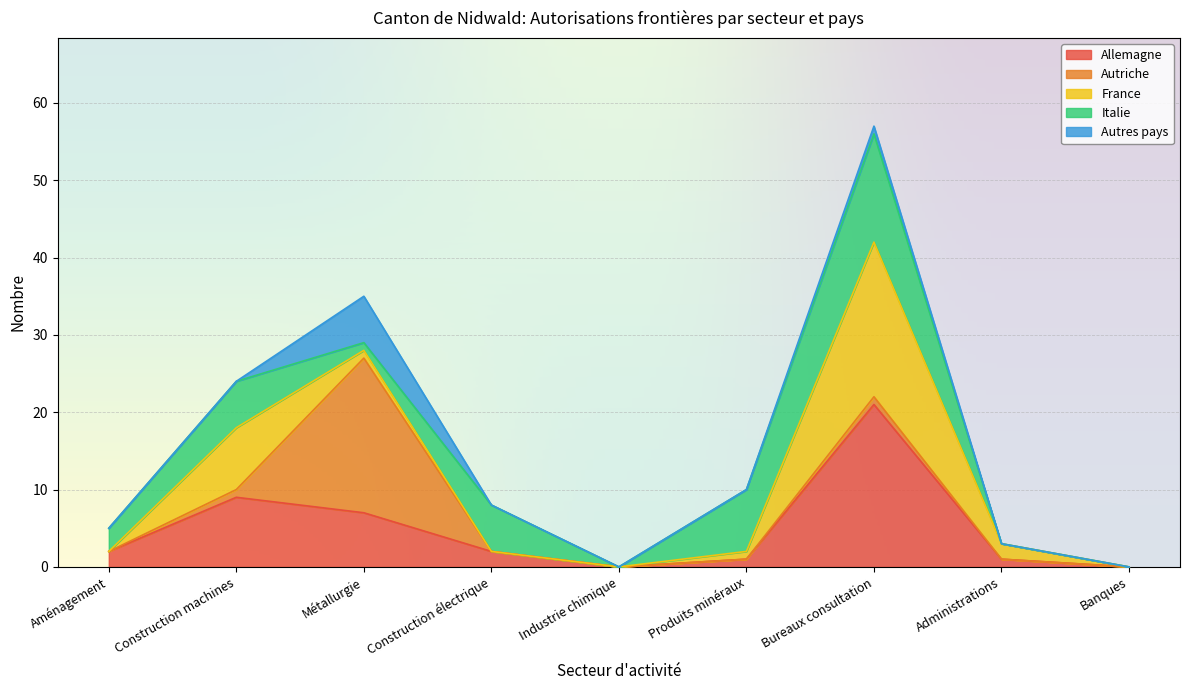

Which category has the highest value in the Allemagne series?

Bureaux consultation